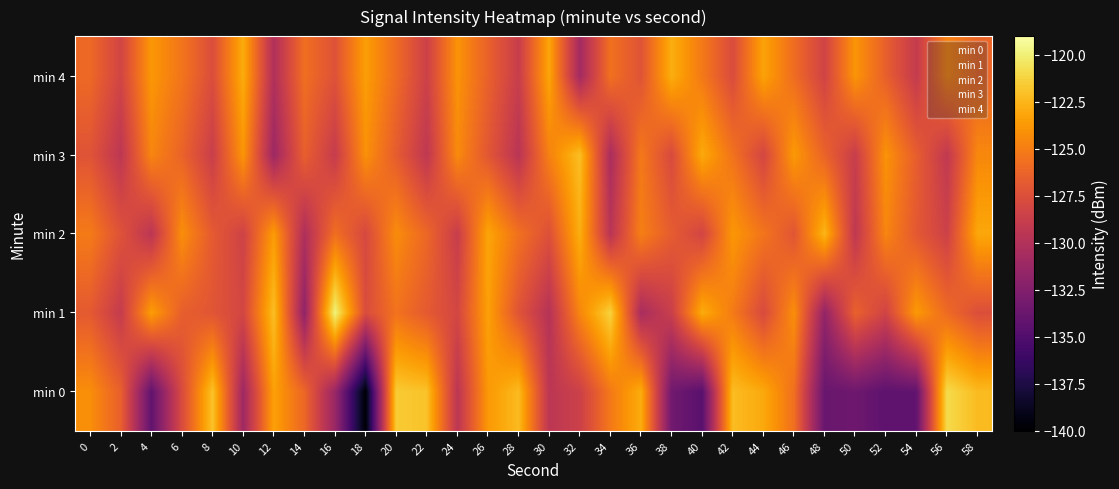

What is the spread (max minus min) of values at 42?

5.5